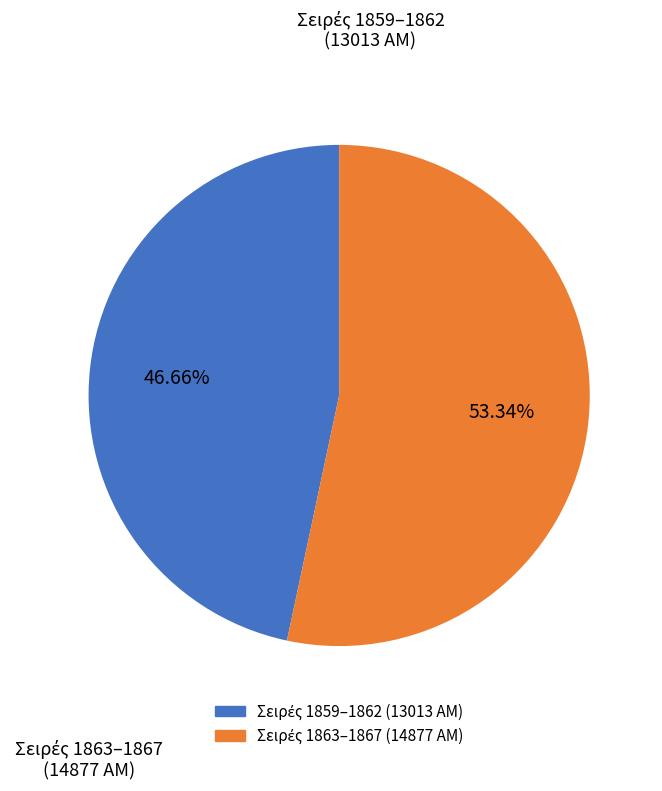

Does any single category account for the majority?

Yes